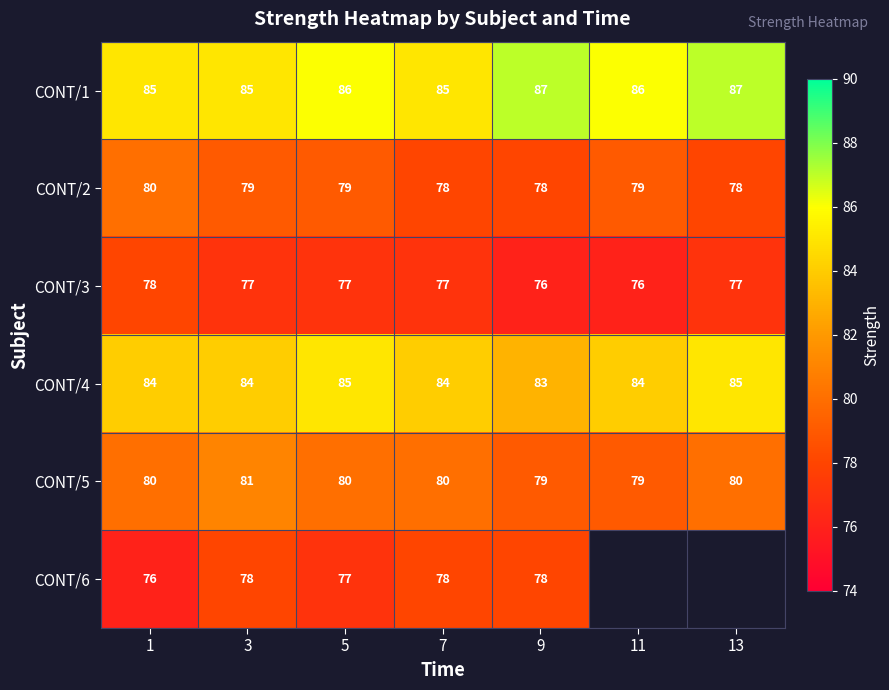

What is the sum of the CONT/4 values at 1 and 9?

167